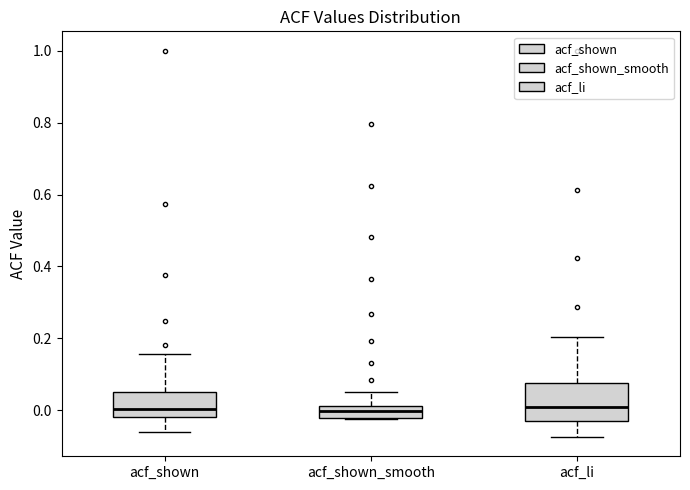

Reading left to right, read every box against the y-axis: the position of its median line, the range the box covers, and the ends of its whiskers. The values are not printed on the chart, so give them approximately, as read against the axis.

acf_shown: median 0.00, box -0.02 to 0.06, whiskers -0.06 to 0.16
acf_shown_smooth: median 0.00, box -0.02 to 0.02, whiskers -0.02 to 0.06
acf_li: median 0.00, box -0.02 to 0.08, whiskers -0.08 to 0.20